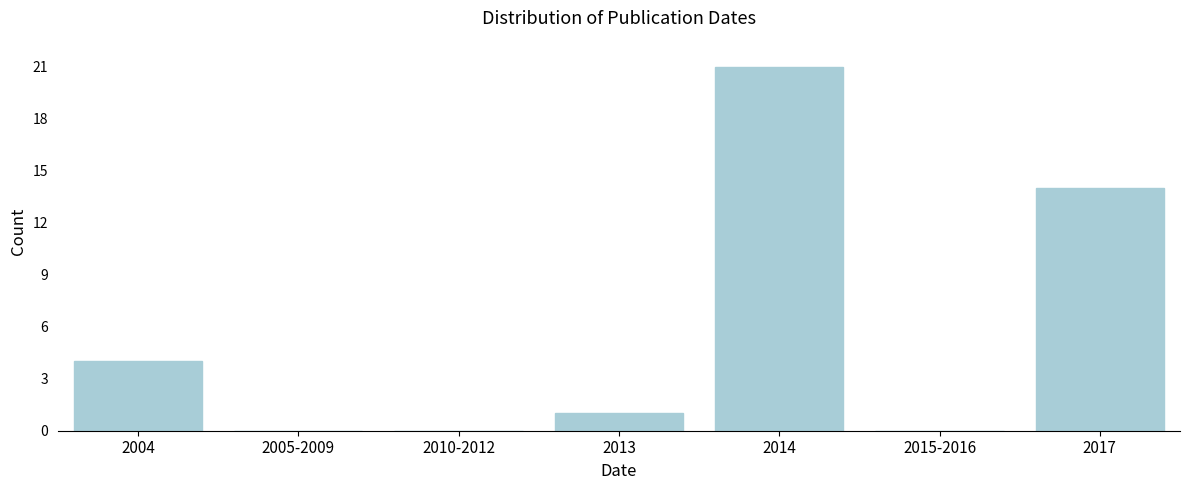

Reading left to right, extract all data points from this chart.

2004=4	2005-2009=0	2010-2012=0	2013=1	2014=21	2015-2016=0	2017=14